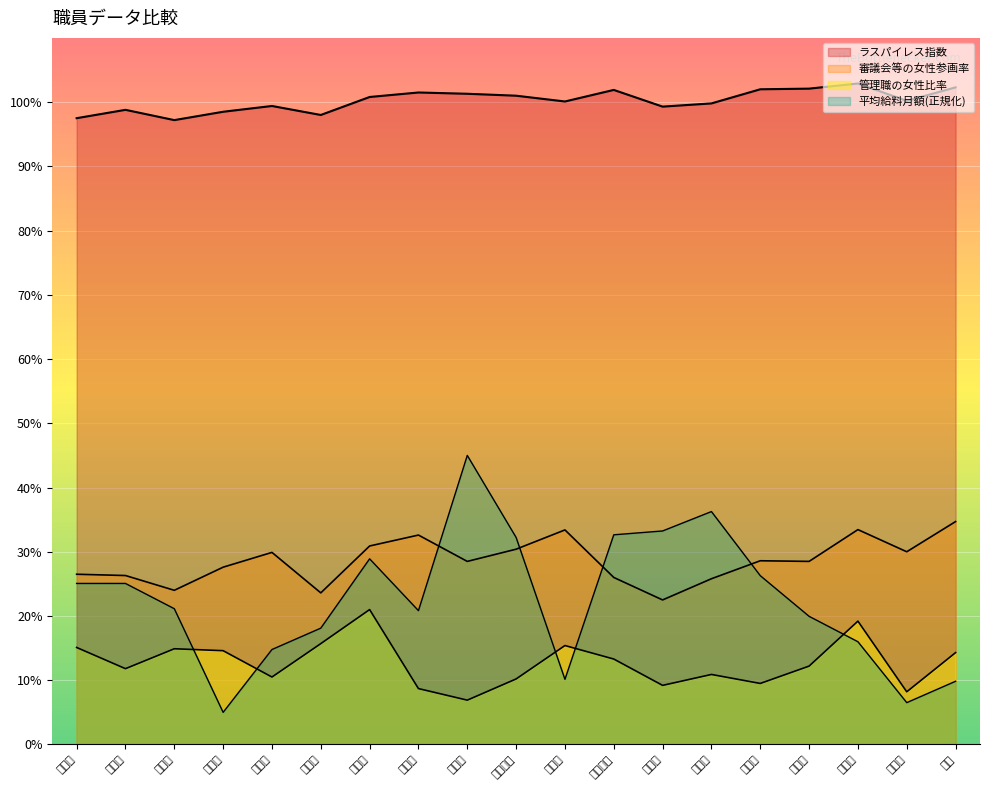

What are all the series names shown in the legend?

平均給料月額, ラスパイレス指数, 審議会等の女性参画率, 管理職の女性比率